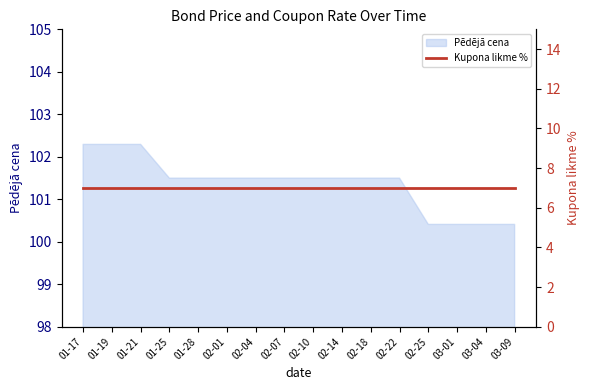

What is the minimum value for Pēdējā cena?

100.4